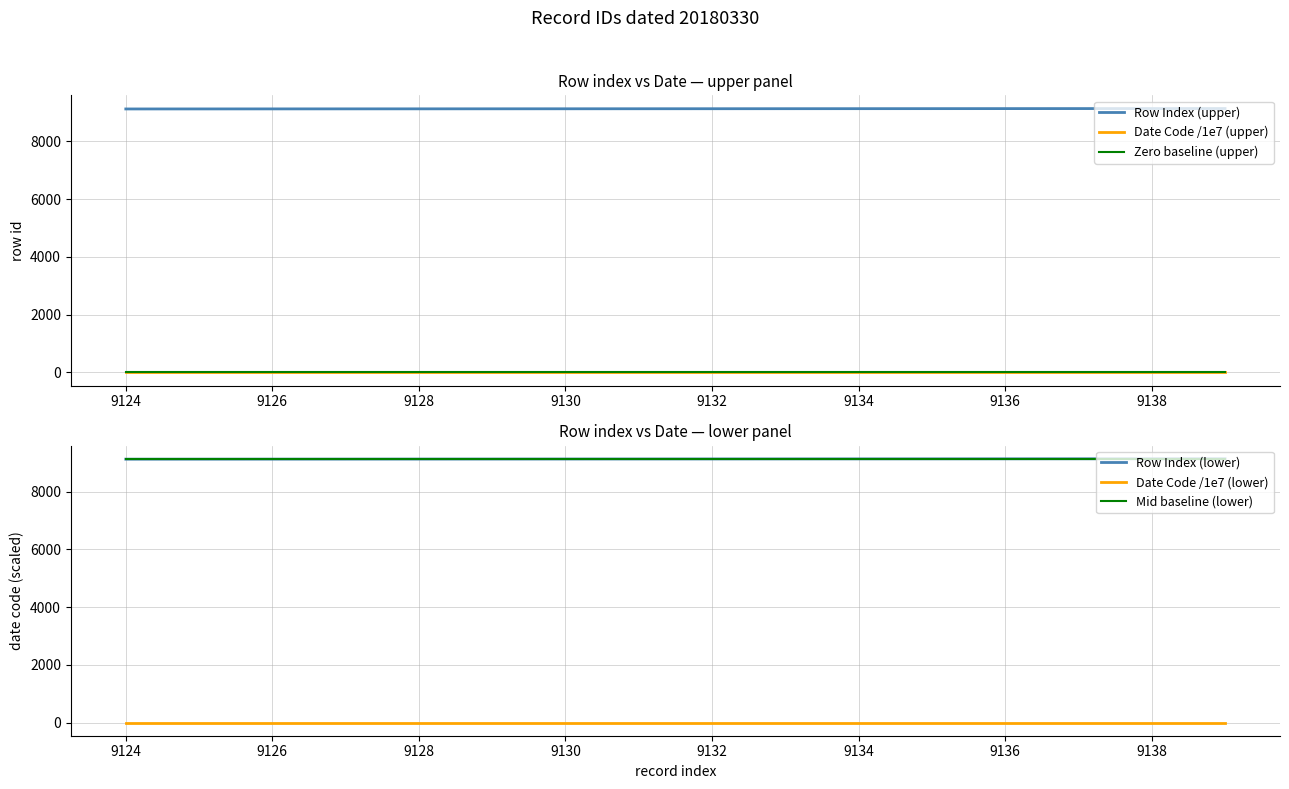

True or false: Row Index (upper) and Date Code /1e7 (upper) cross at least once.

False